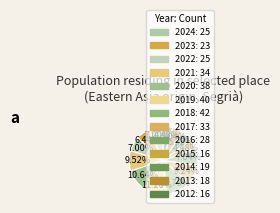

How many segments does this pie chart have?

13